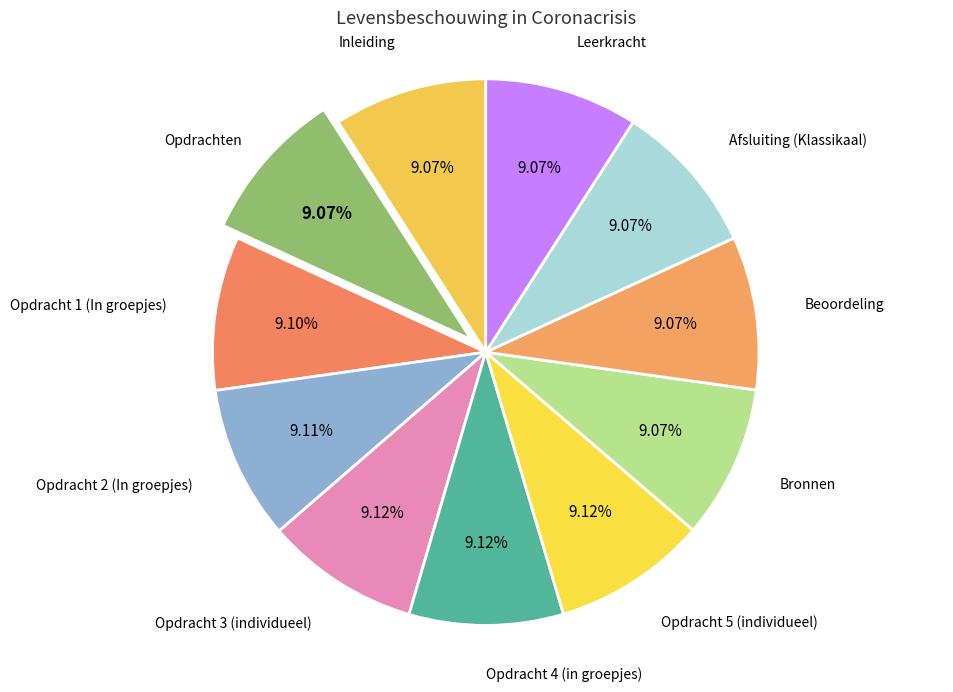

How many segments does this pie chart have?

11